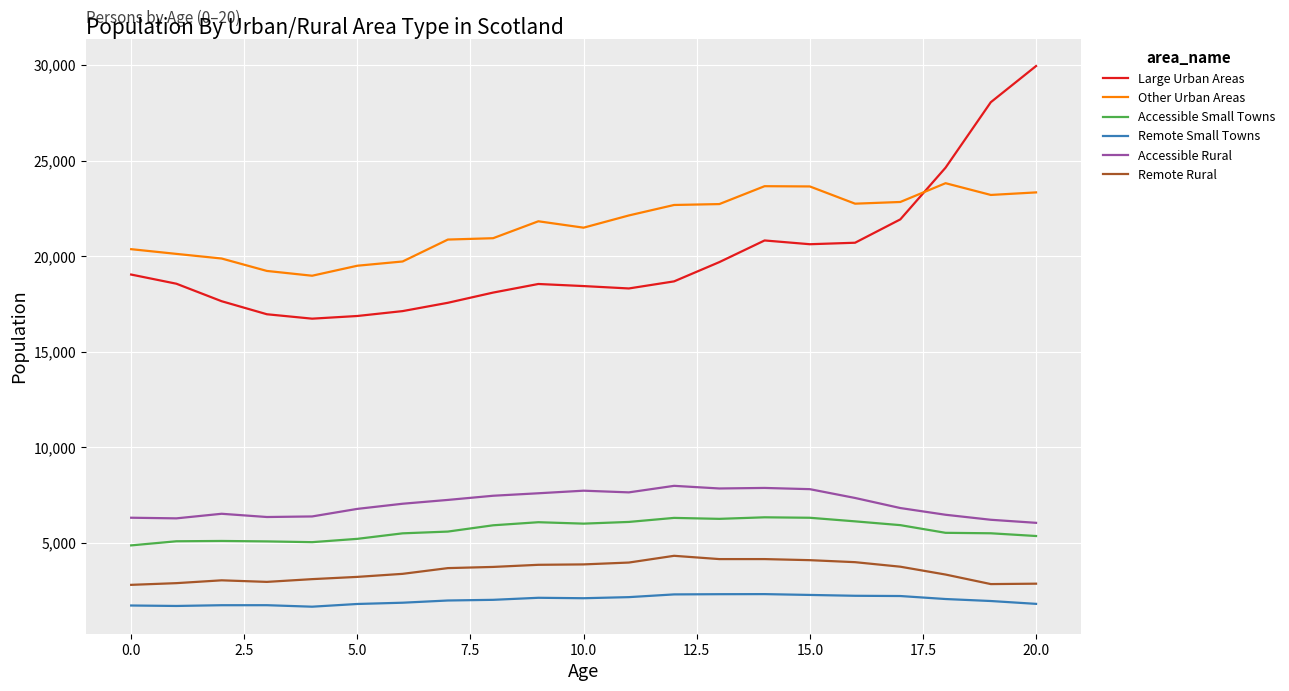

What is the maximum value for Accessible Rural?

7984